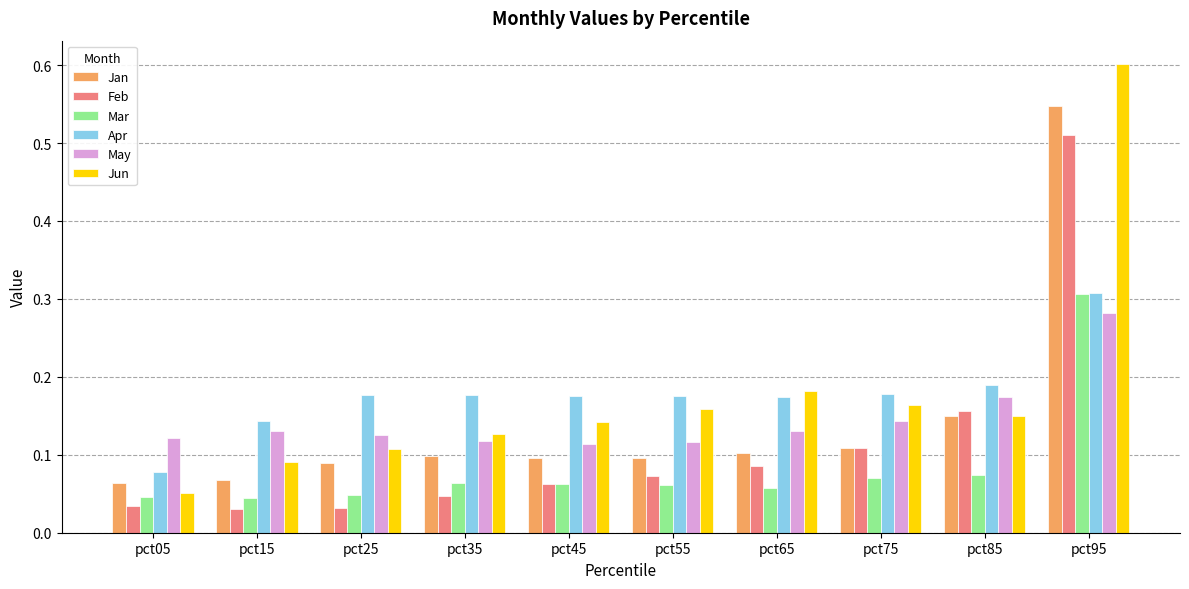

What is the greatest value displayed?

0.6